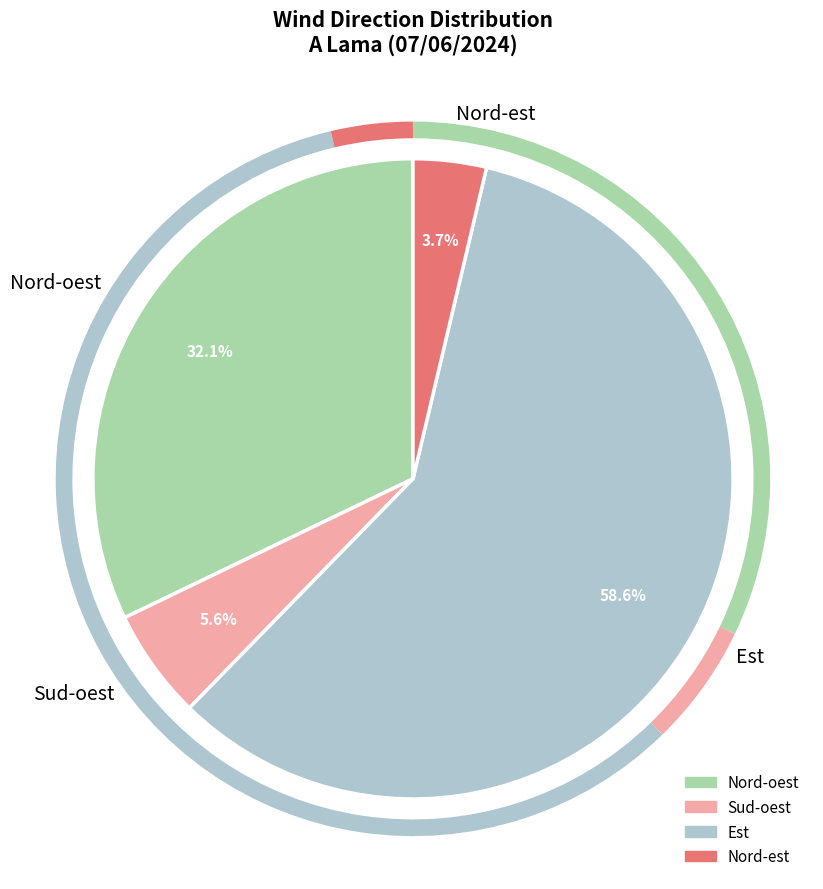

To the nearest percent, what portion does Est represent?

59%